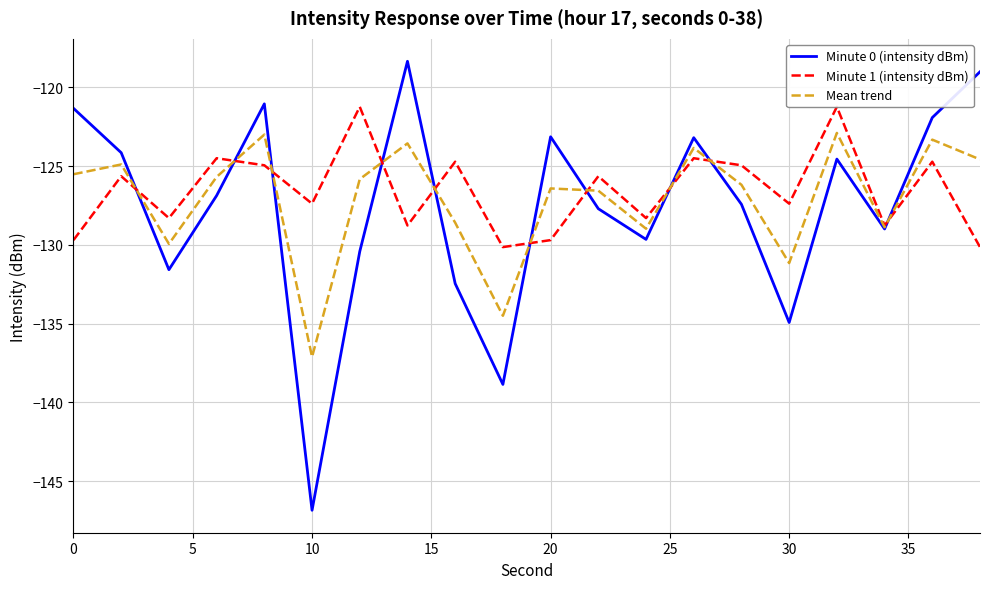

Reading left to right, transcribe all the data shown in this chart.

Minute 0 (intensity dBm): -121.3	-124.1	-131.6	-126.9	-121.0	-146.9	-130.4	-118.3	-132.5	-138.9	-123.1	-127.7	-129.6	-123.2	-127.4	-134.9	-124.5	-129.0	-121.9	-119.0
Minute 1 (intensity dBm): -129.7	-125.6	-128.3	-124.5	-124.9	-127.4	-121.2	-128.8	-124.7	-130.1	-129.7	-125.6	-128.3	-124.5	-124.9	-127.4	-121.2	-128.8	-124.7	-130.1
Mean trend: -125.5	-124.9	-129.9	-125.7	-123.0	-137.1	-125.8	-123.6	-128.6	-134.5	-126.4	-126.6	-129.0	-123.8	-126.2	-131.2	-122.9	-128.9	-123.3	-124.6